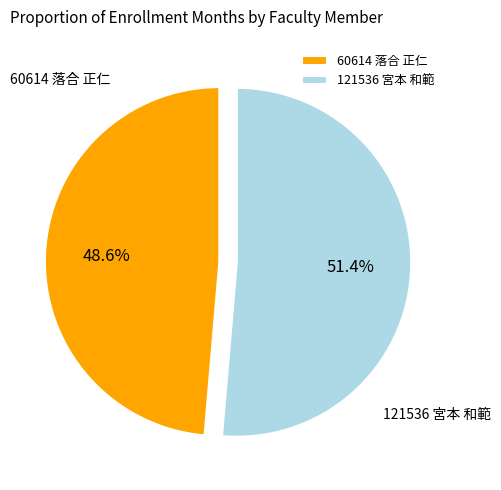

What percentage is the 60614 落合 正仁 slice, to the nearest percent?

49%